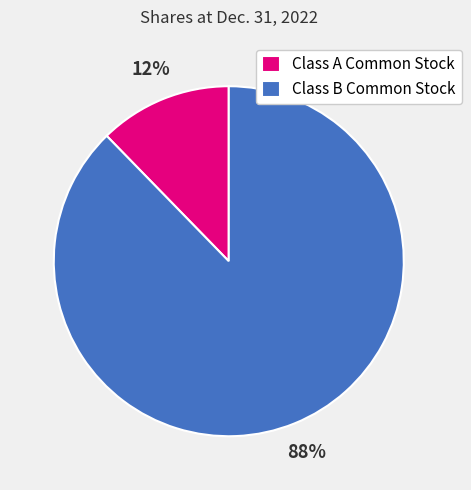

Count the number of slices in the pie.

2